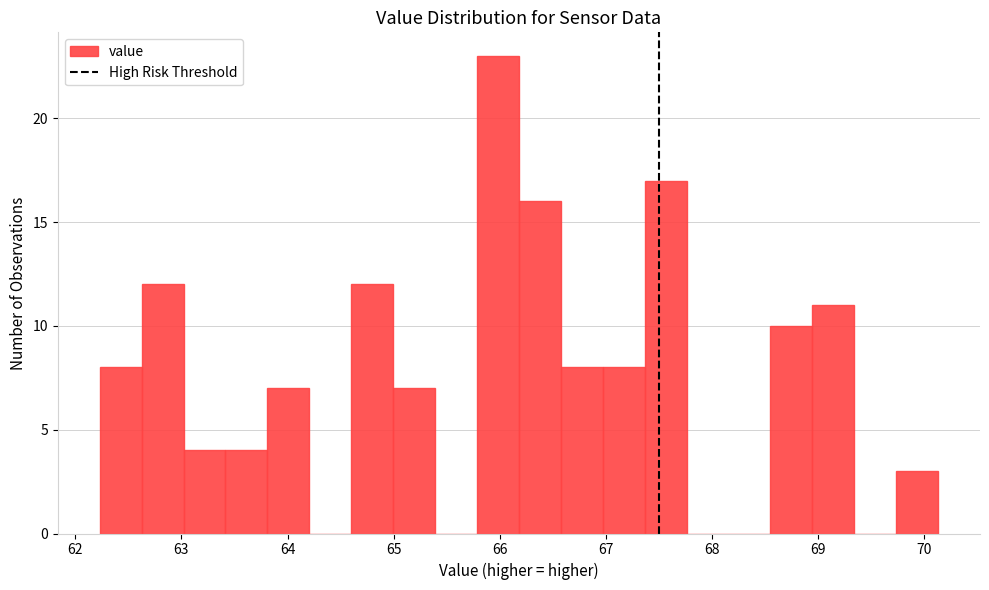

Around what value on the x-axis is the tallest bar? Give the approximate position of its centre, as read against the axis.

66.0